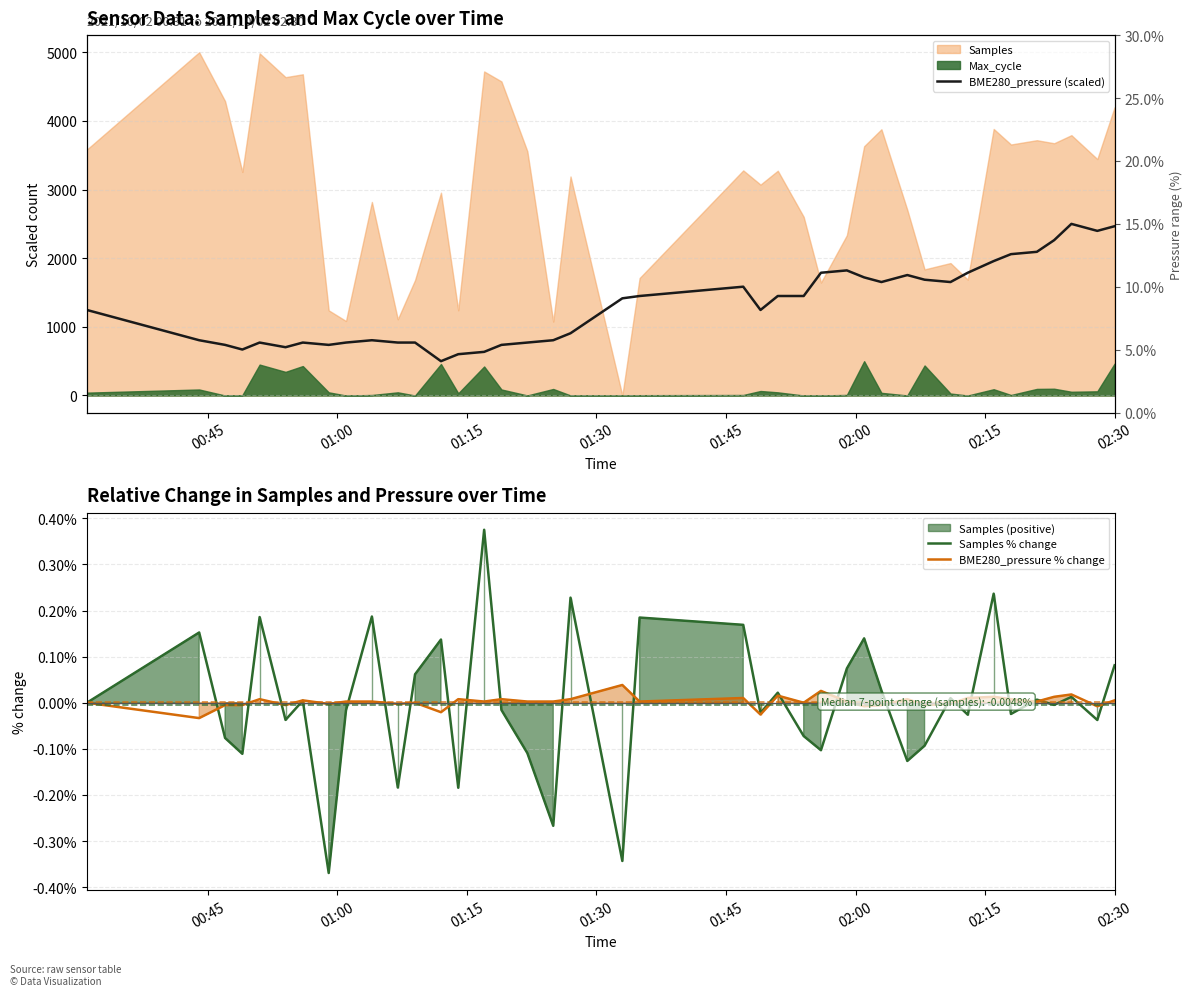

What is the difference between the maximum and second lowest values in the BME280_pressure % change series?

0.1